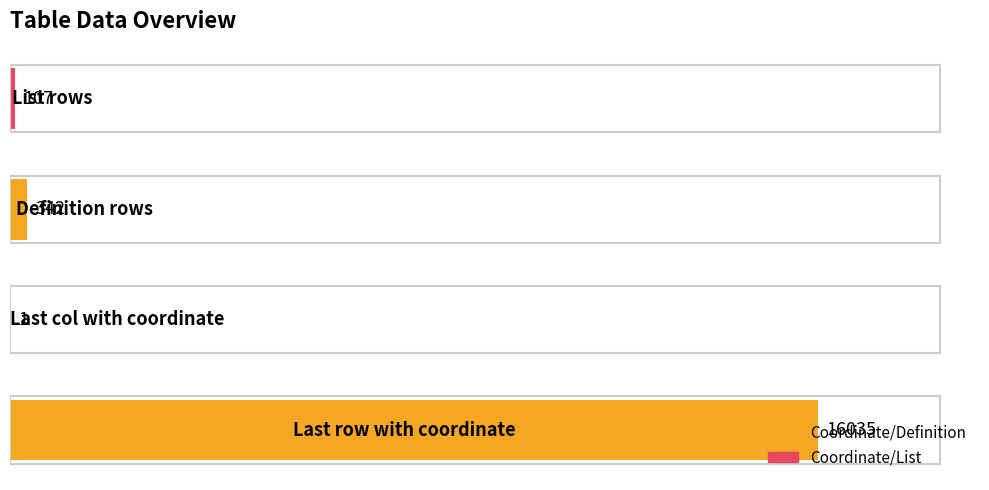

What is the sum of all values?

16485